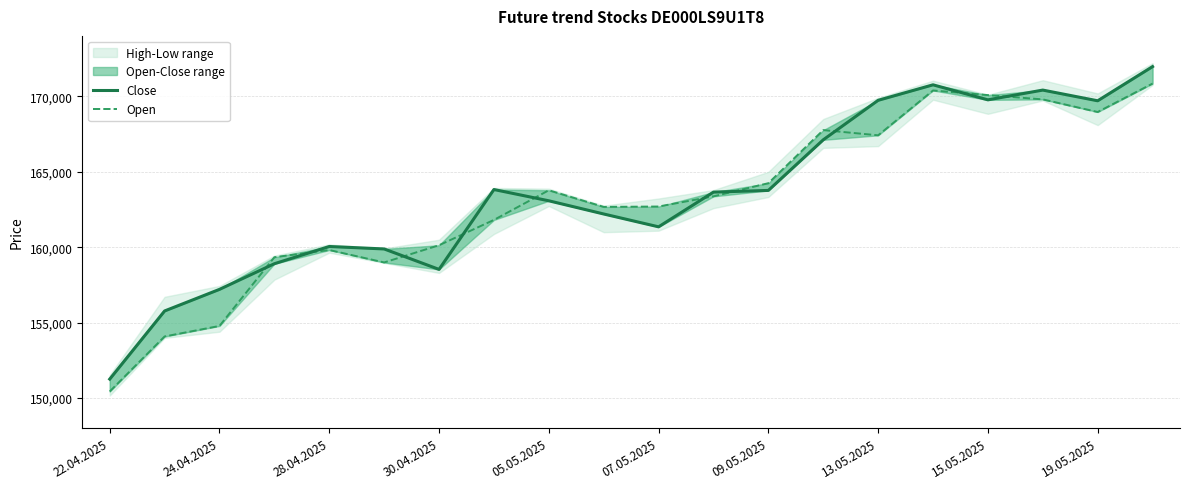

Is it true that Open equals 298443 at 13?

False